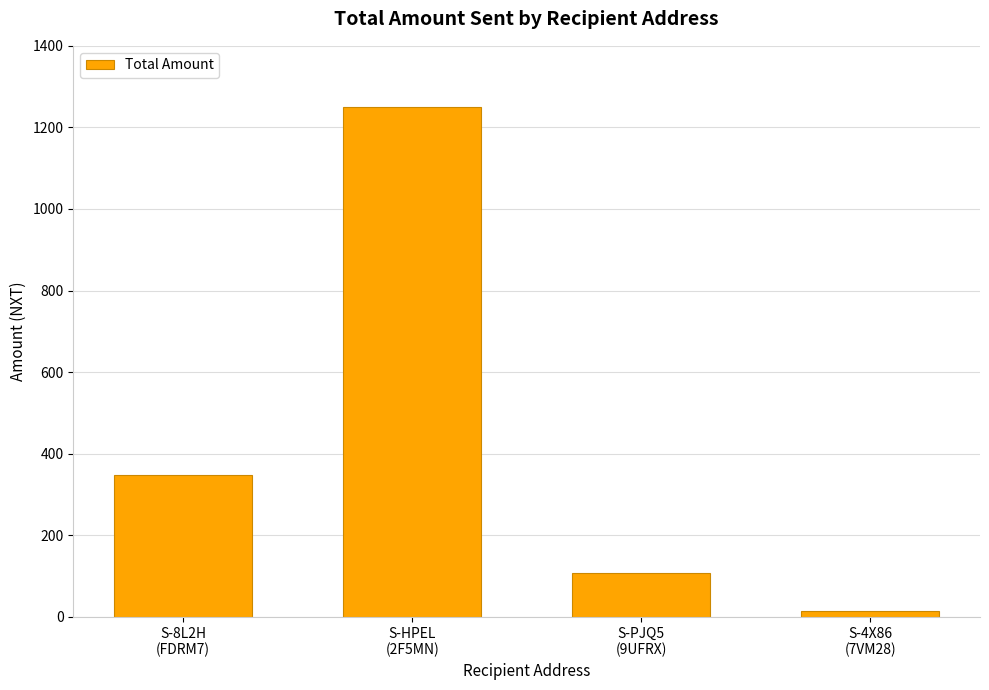

What is the value of the 3rd bar from the left?

107.2